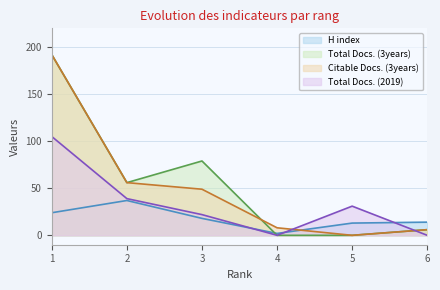

What is the difference between the highest and lowest values at 1?

168